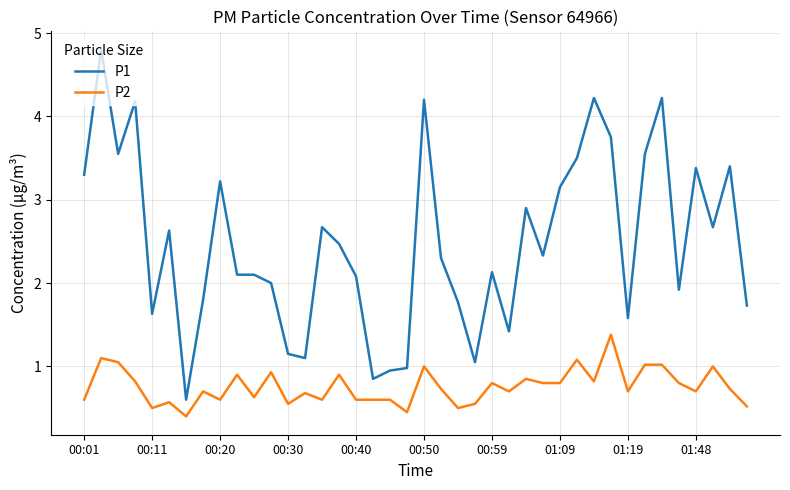

Which series has the largest total across all categories?

P1